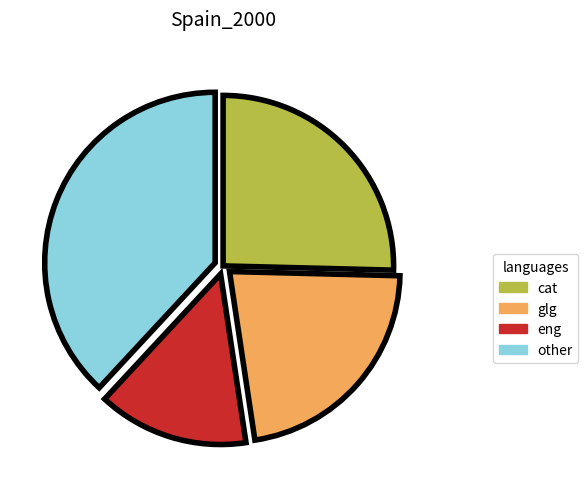

Does any single category account for the majority?

No